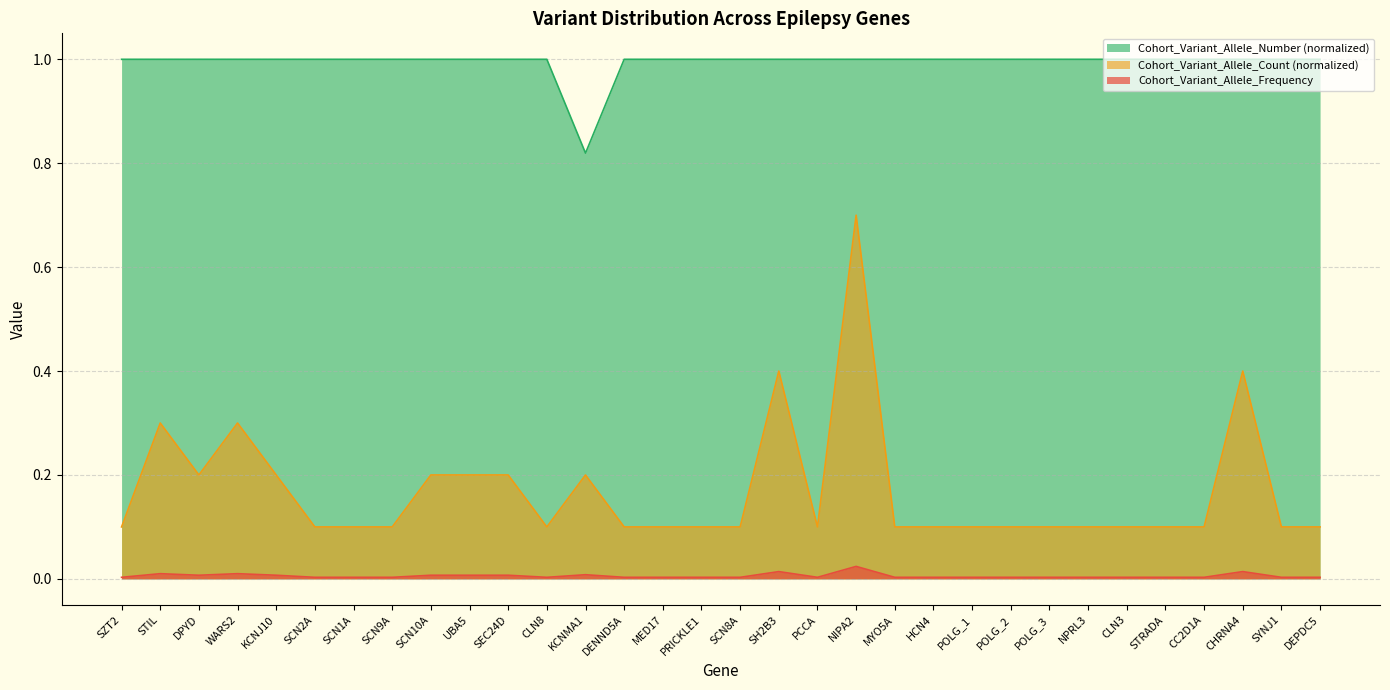

Reading left to right, list all the values displayed in this chart.

Cohort_Variant_Allele_Frequency: SZT2=0.0	STIL=0.0	DPYD=0.0	WARS2=0.0	KCNJ10=0.0	SCN2A=0.0	SCN1A=0.0	SCN9A=0.0	SCN10A=0.0	UBA5=0.0	SEC24D=0.0	CLN8=0.0	KCNMA1=0.0	DENND5A=0.0	MED17=0.0	PRICKLE1=0.0	SCN8A=0.0	SH2B3=0.0	PCCA=0.0	NIPA2=0.0	MYO5A=0.0	HCN4=0.0	POLG_1=0.0	POLG_2=0.0	POLG_3=0.0	NPRL3=0.0	CLN3=0.0	STRADA=0.0	CC2D1A=0.0	CHRNA4=0.0	SYNJ1=0.0	DEPDC5=0.0
Cohort_Variant_Allele_Count: SZT2=0.1	STIL=0.3	DPYD=0.2	WARS2=0.3	KCNJ10=0.2	SCN2A=0.1	SCN1A=0.1	SCN9A=0.1	SCN10A=0.2	UBA5=0.2	SEC24D=0.2	CLN8=0.1	KCNMA1=0.2	DENND5A=0.1	MED17=0.1	PRICKLE1=0.1	SCN8A=0.1	SH2B3=0.4	PCCA=0.1	NIPA2=0.7	MYO5A=0.1	HCN4=0.1	POLG_1=0.1	POLG_2=0.1	POLG_3=0.1	NPRL3=0.1	CLN3=0.1	STRADA=0.1	CC2D1A=0.1	CHRNA4=0.4	SYNJ1=0.1	DEPDC5=0.1
Cohort_Variant_Allele_Number: SZT2=1.0	STIL=1.0	DPYD=1.0	WARS2=1.0	KCNJ10=1.0	SCN2A=1.0	SCN1A=1.0	SCN9A=1.0	SCN10A=1.0	UBA5=1.0	SEC24D=1.0	CLN8=1.0	KCNMA1=0.8	DENND5A=1.0	MED17=1.0	PRICKLE1=1.0	SCN8A=1.0	SH2B3=1.0	PCCA=1.0	NIPA2=1.0	MYO5A=1.0	HCN4=1.0	POLG_1=1.0	POLG_2=1.0	POLG_3=1.0	NPRL3=1.0	CLN3=1.0	STRADA=1.0	CC2D1A=1.0	CHRNA4=1.0	SYNJ1=1.0	DEPDC5=1.0